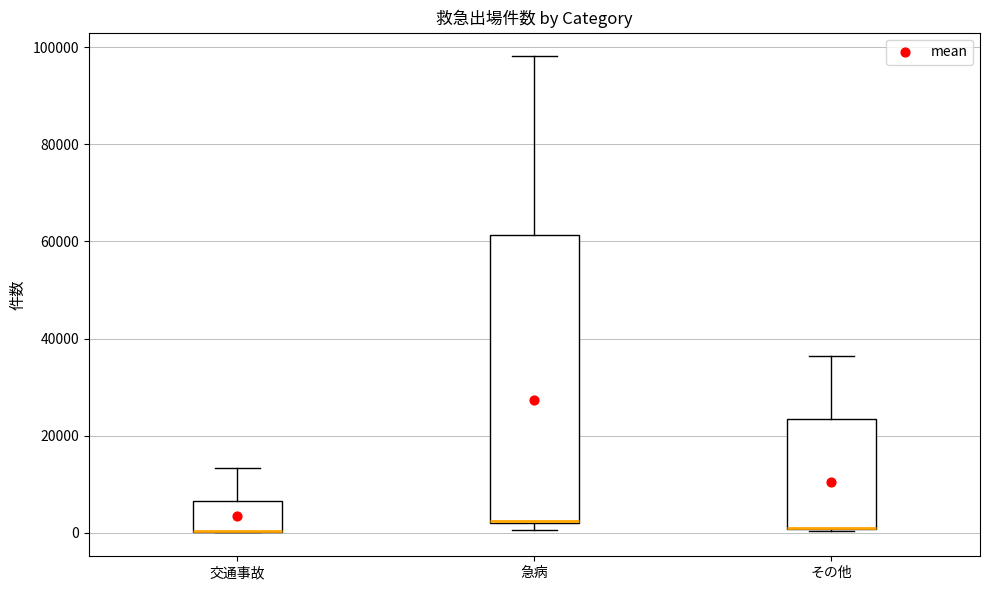

Reading left to right, transcribe this box plot: for each box, give where its median line is, the range the box spans, and where its two whiskers end, as read against the y-axis. The values are not printed on the chart, so give them approximately, as read against the axis.

交通事故: median 0 (drawn on the box's lower edge), box 0 to 6000, whiskers 0 to 14000
急病: median 2000, box 2000 to 62000, whiskers 0 to 98000
その他: median 2000 (drawn on the box's lower edge), box 0 to 24000, whiskers 0 to 36000